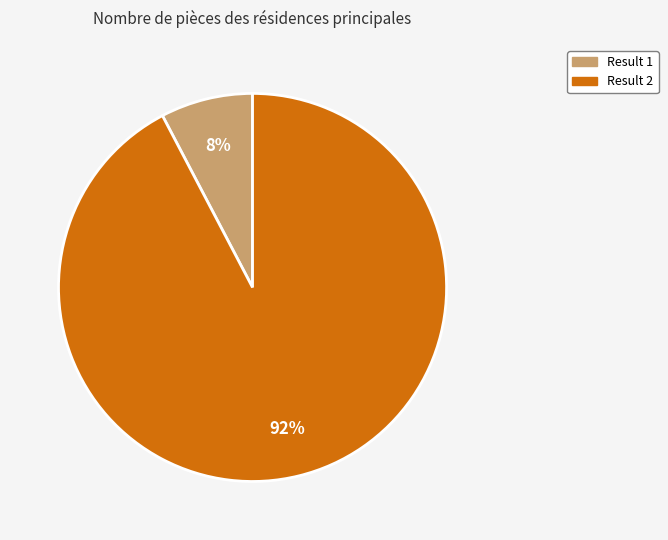

Is there any slice that represents more than half of the pie?

Yes